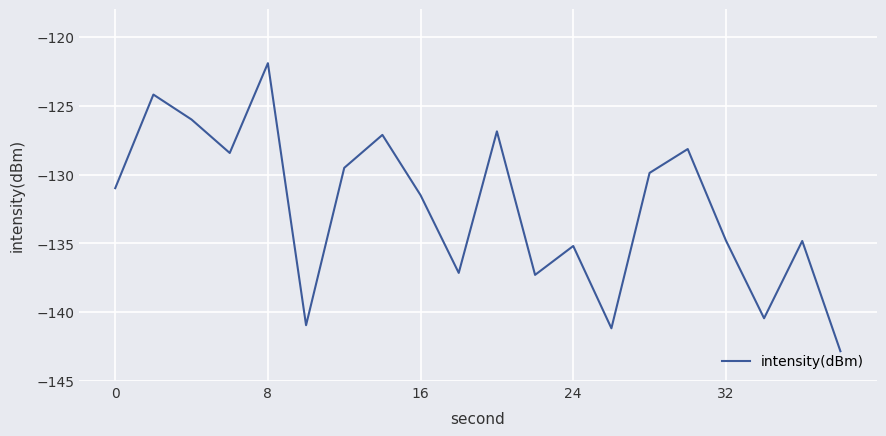

Reading left to right, transcribe all the data shown in this chart.

-131.0	-124.2	-126.0	-128.4	-121.9	-140.9	-129.5	-127.1	-131.5	-137.1	-126.9	-137.3	-135.2	-141.2	-129.9	-128.1	-134.8	-140.4	-134.8	-142.8